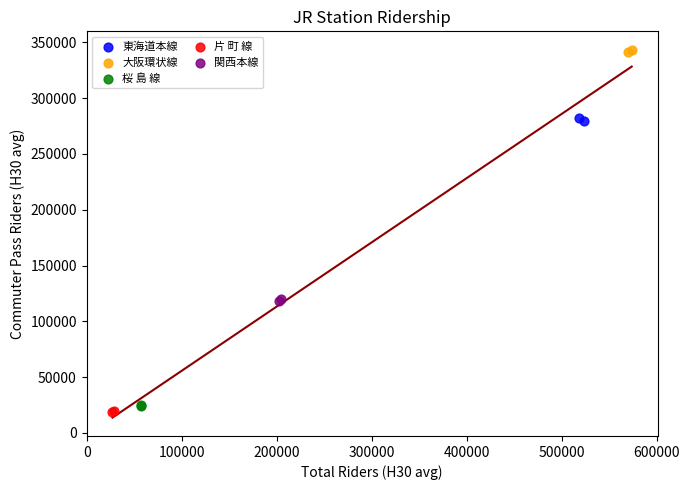

Which series contains the lowest Y value?

片 町 線